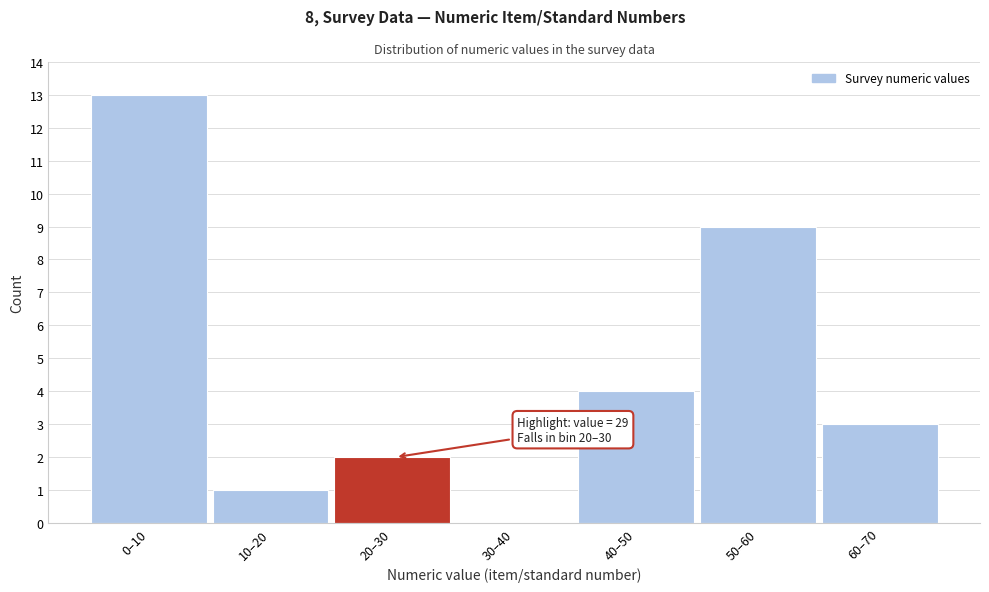

Reading left to right, transcribe all the data shown in this chart.

0–10=13	10–20=1	20–30=2	30–40=0	40–50=4	50–60=9	60–70=3